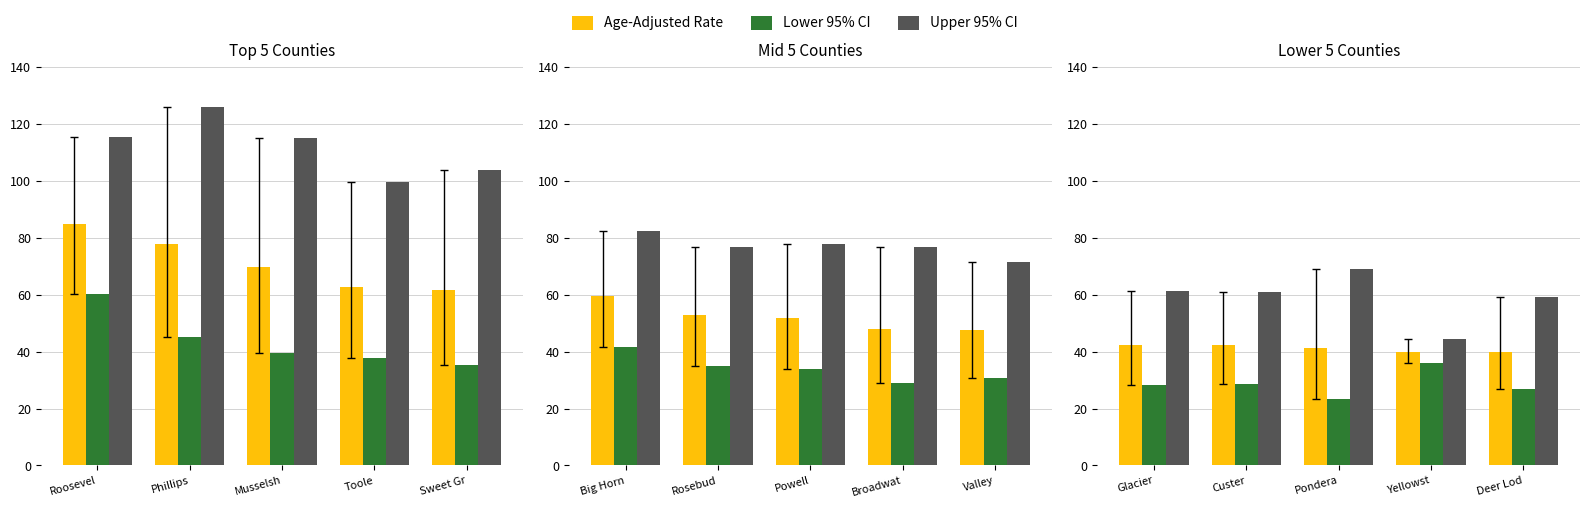

What is the label of the 2nd bar from the left?

Custer